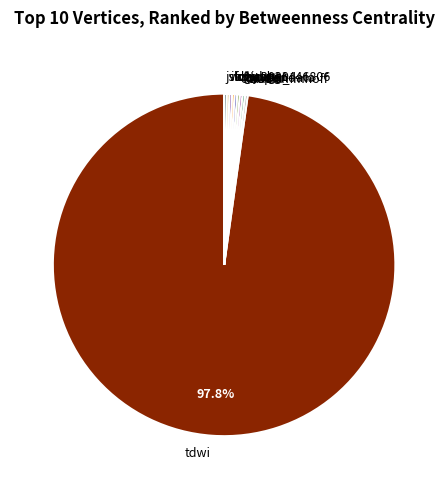

What is the majority slice?

tdwi